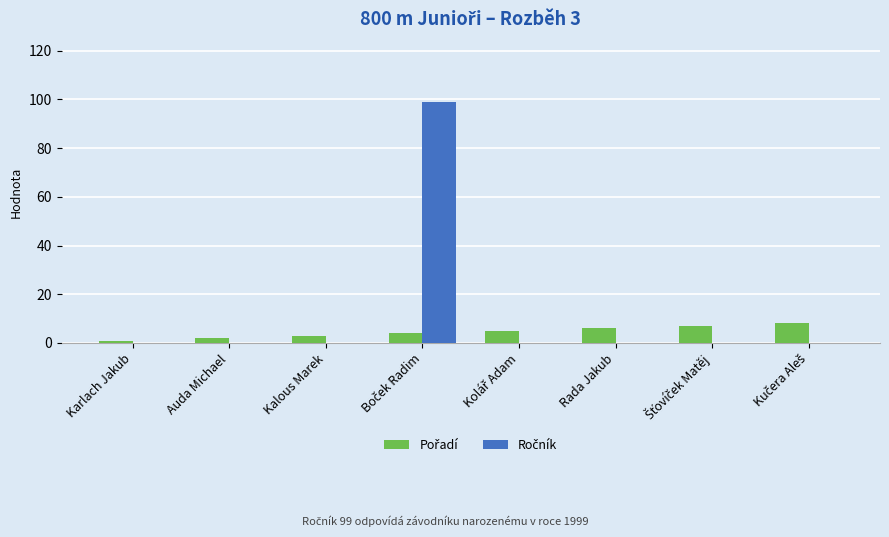

What is the total value across all series at Kalous Marek?

3